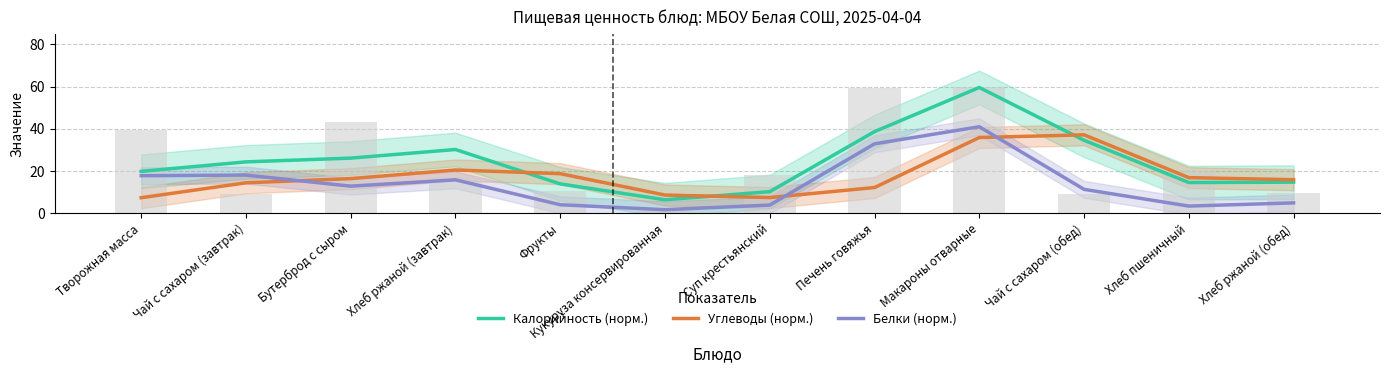

Is it true that Калорийность (норм.) equals 8.4 at Хлеб пшеничный?

False